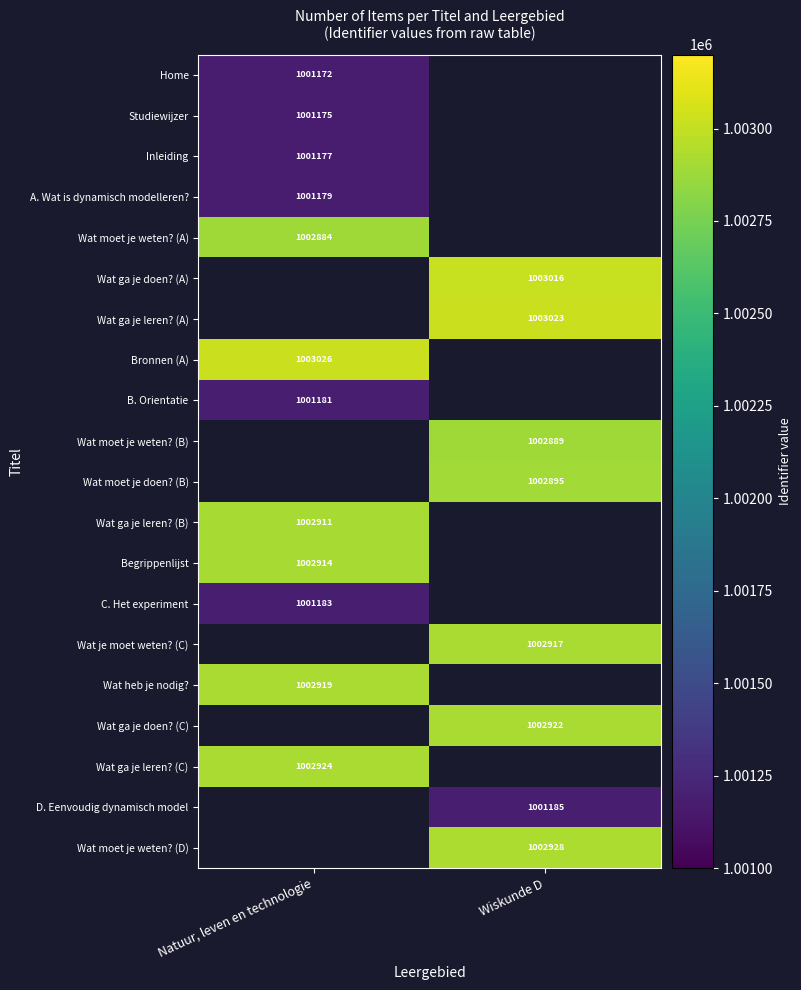

At how many categories does at least one series exceed 1002431?

2